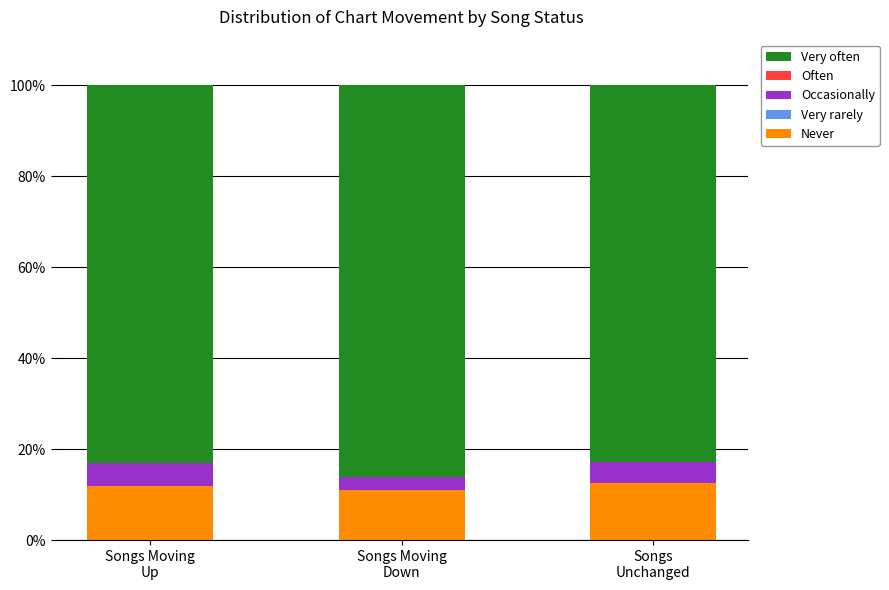

How many data points does each series have?

3